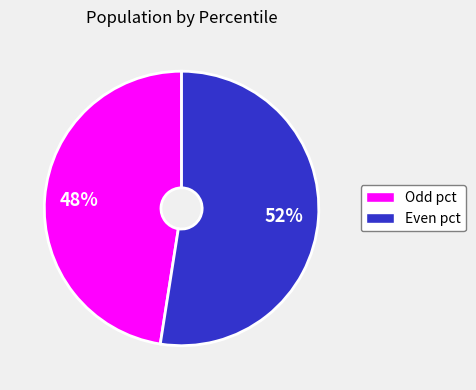

Does any single category account for the majority?

Yes